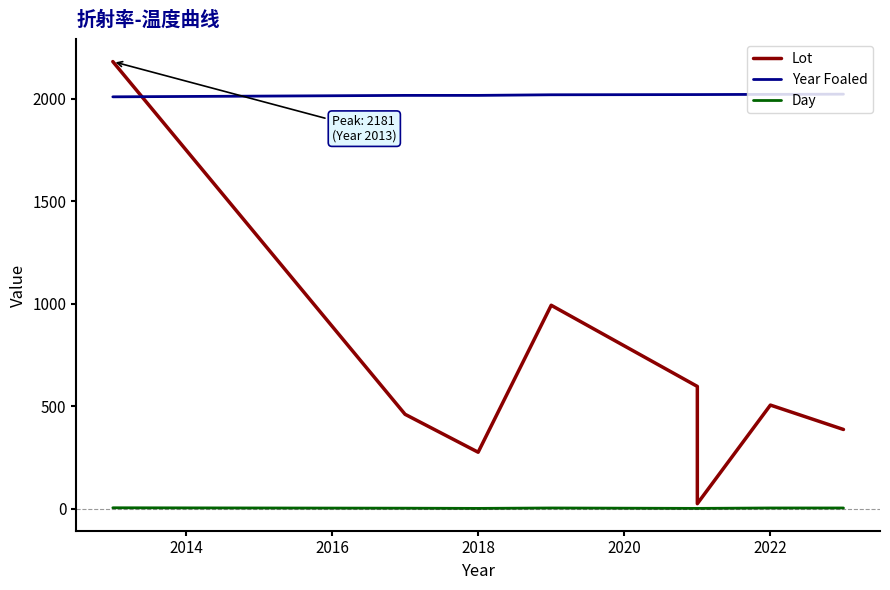

How many lines are shown in the chart?

3